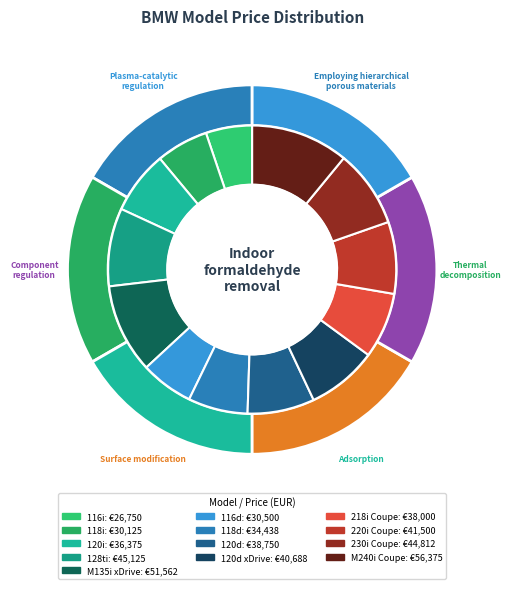

Rank the categories by value from highest to lowest.

M240i Coupe, M135i xDrive, 128ti, 230i Coupe, 220i Coupe, 120d xDrive, 120d, 218i Coupe, 120i, 118d, 116d, 118i, 116i